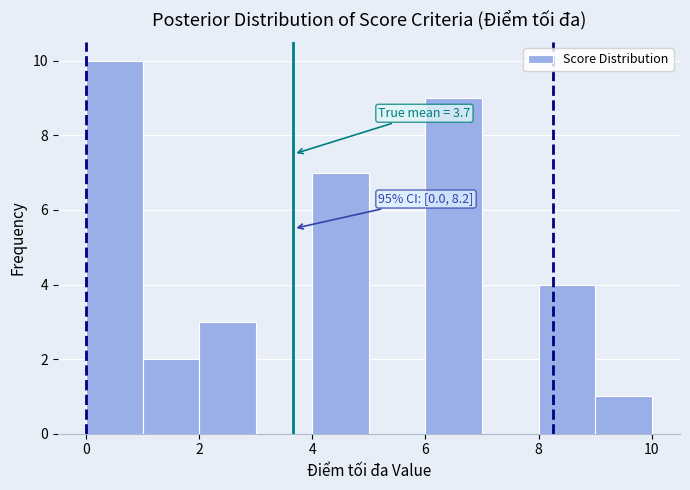

Which range on the x-axis has the tallest bar?

0 to 1